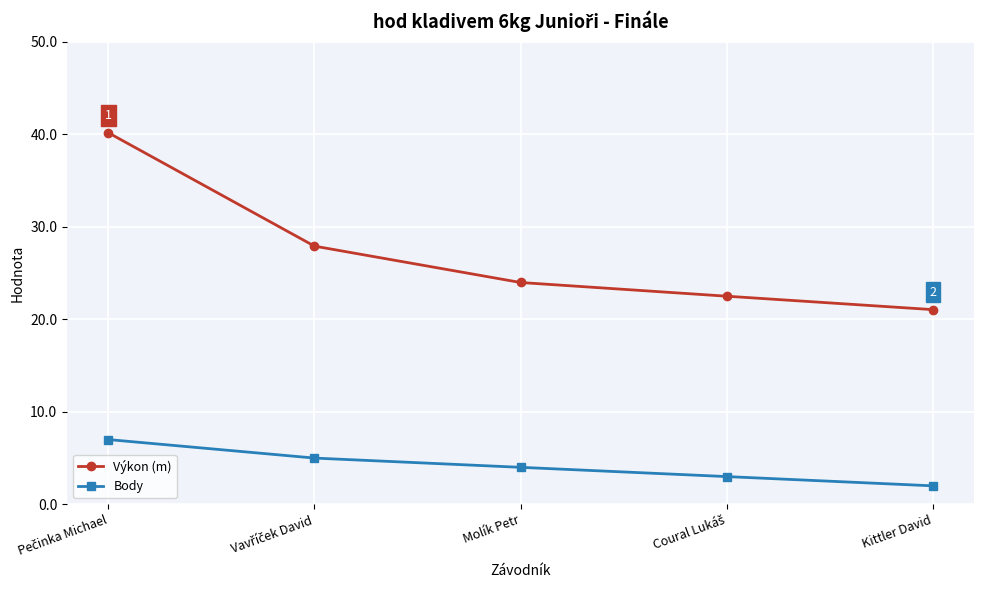

What position from the right is Kittler David?

1